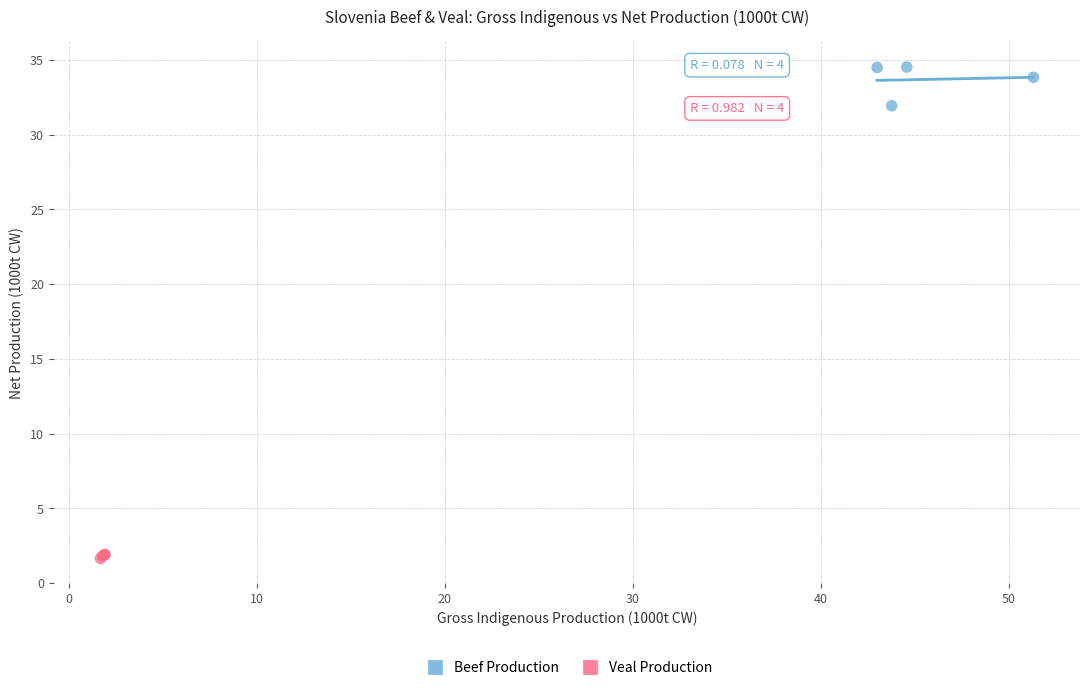

Which series has the largest Y range (max minus min)?

Beef Production